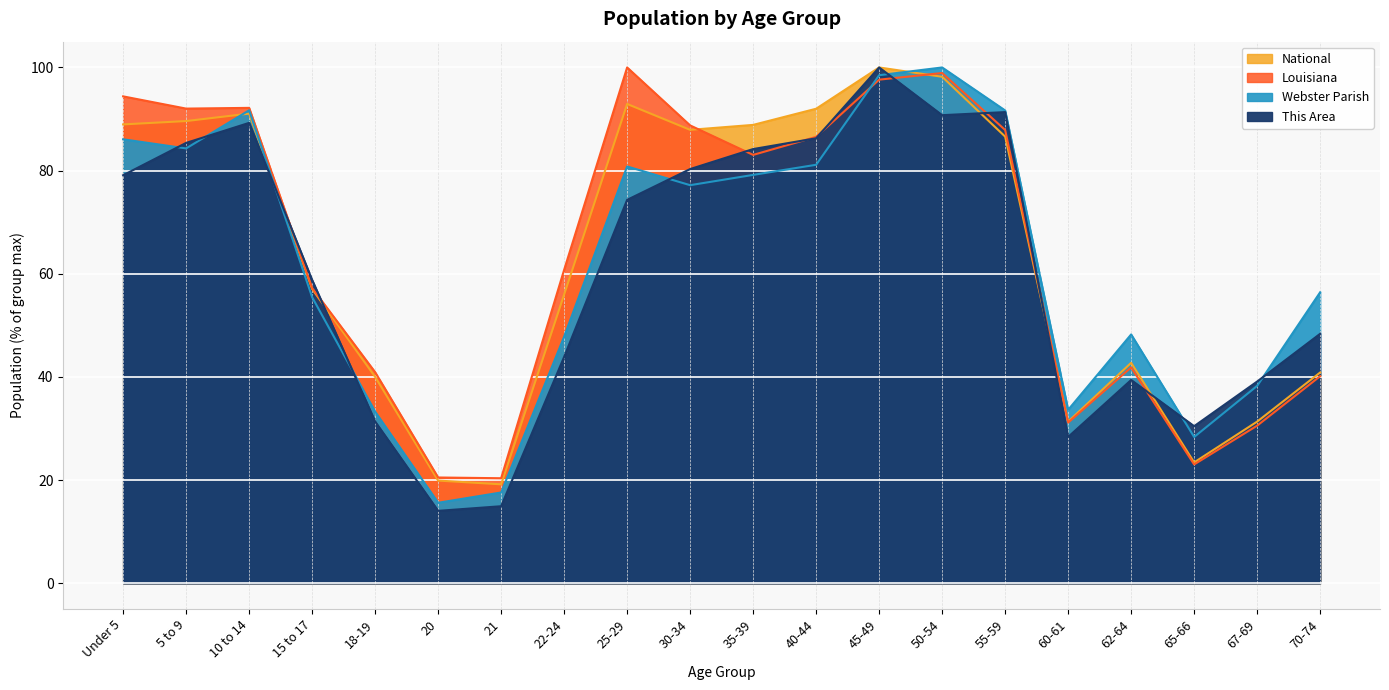

What is the average value of the National series?

63.9